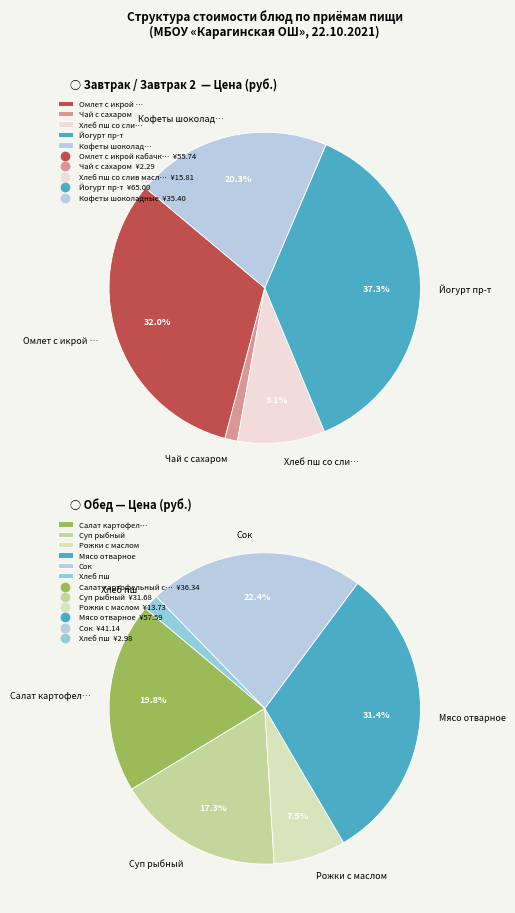

Is there a majority slice in this chart?

No